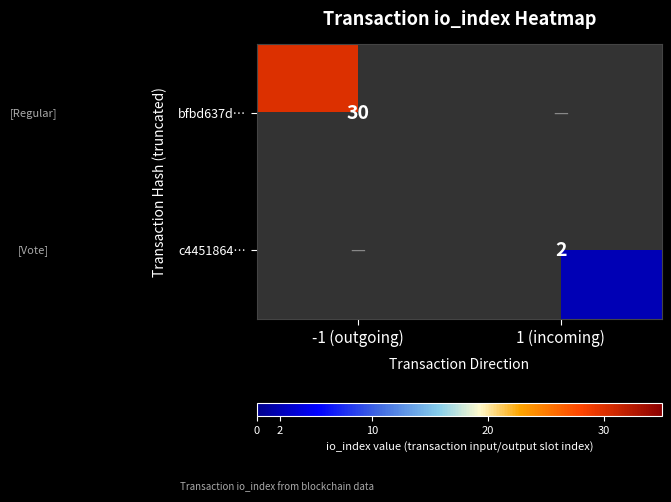

The value of bfbd637d… at -1 (outgoing) is 14. True or false?

False